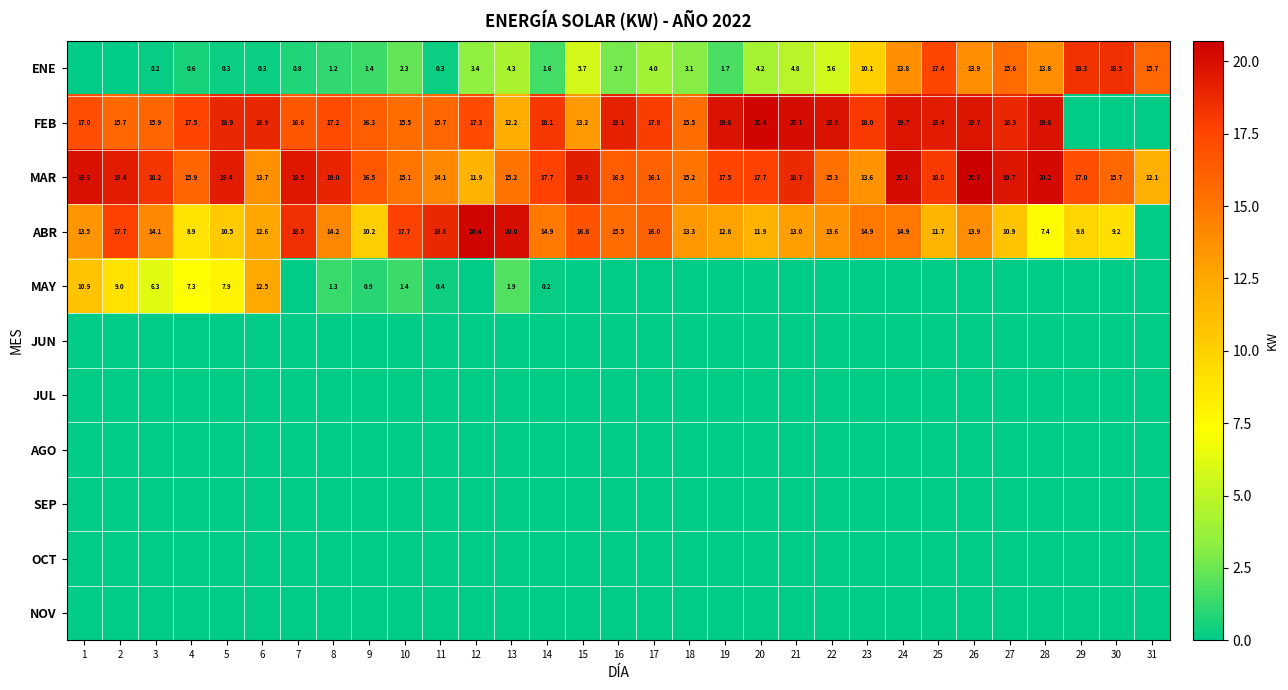

At which label does MAR reach its minimum?

12